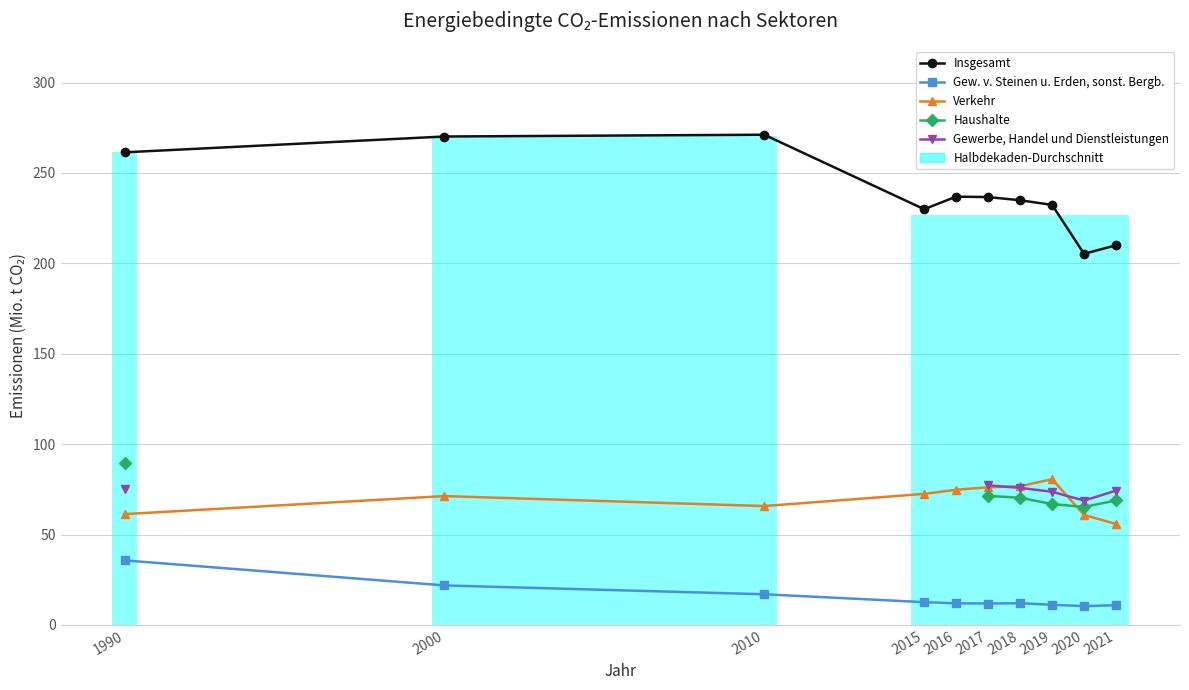

Which series changed the most between 2018 and 2020?

Insgesamt